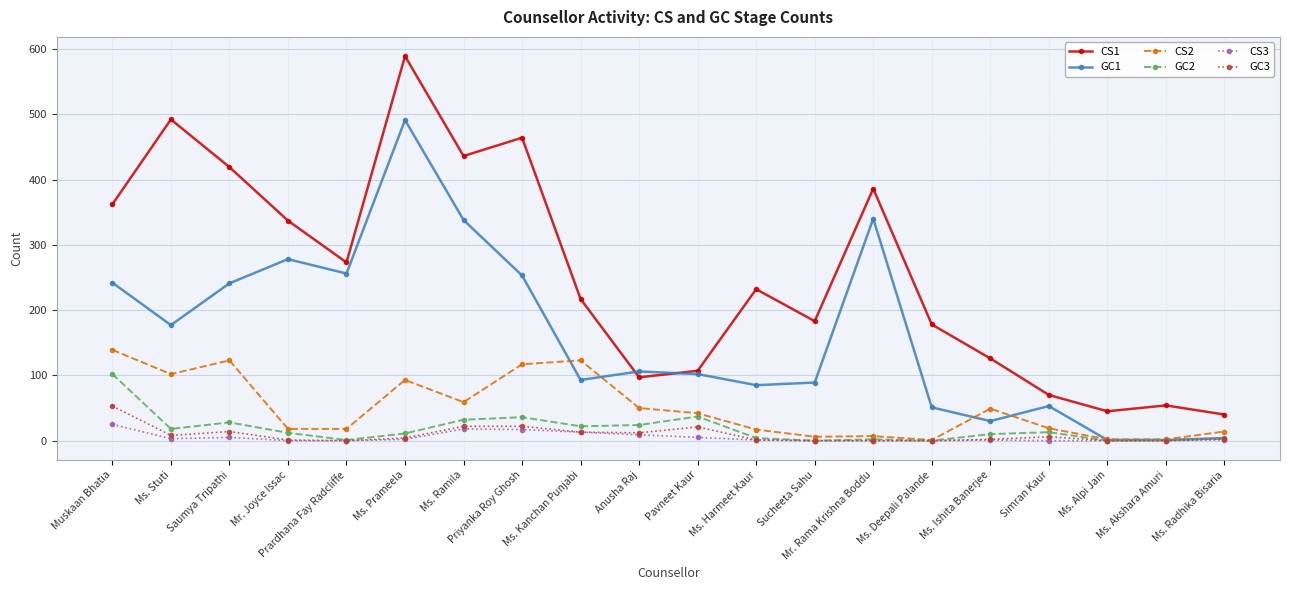

What are all the series names shown in the legend?

CS1, GC1, CS2, GC2, CS3, GC3